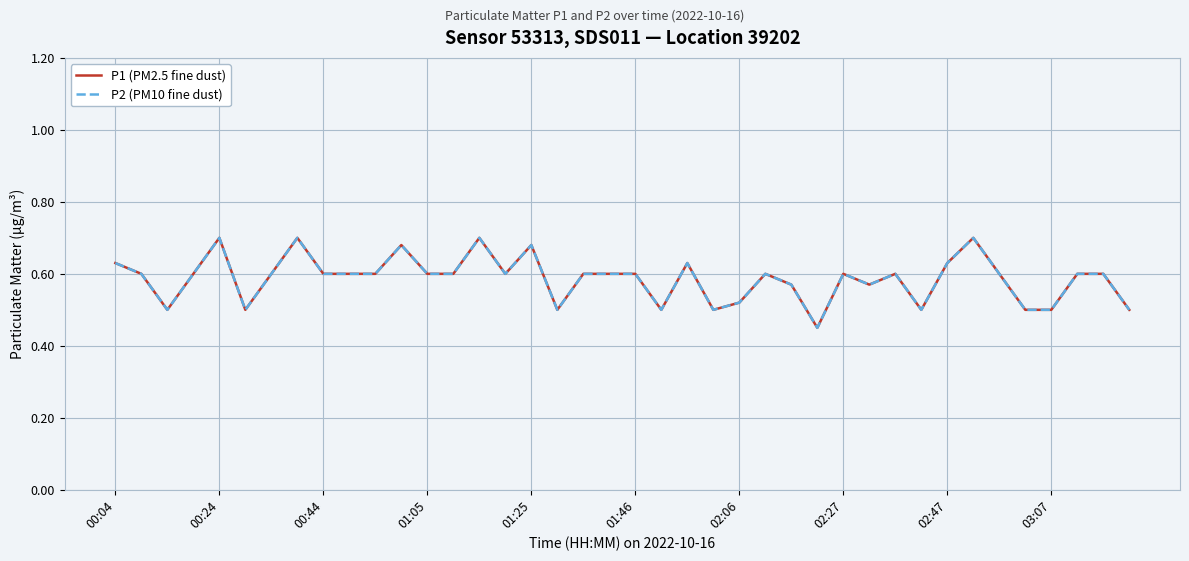

Does the chart have visible grid lines?

Yes